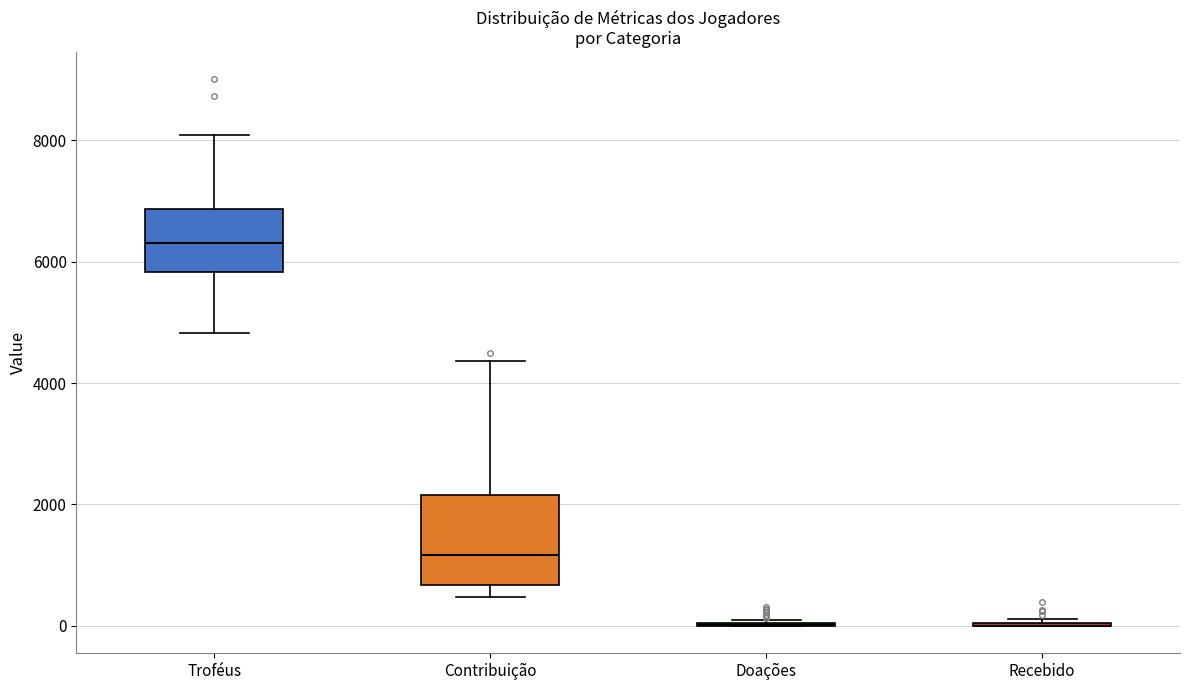

Where is the lower edge of the box for Contribuição on the y-axis? The values are not printed on the chart, so give them approximately, as read against the axis.

600